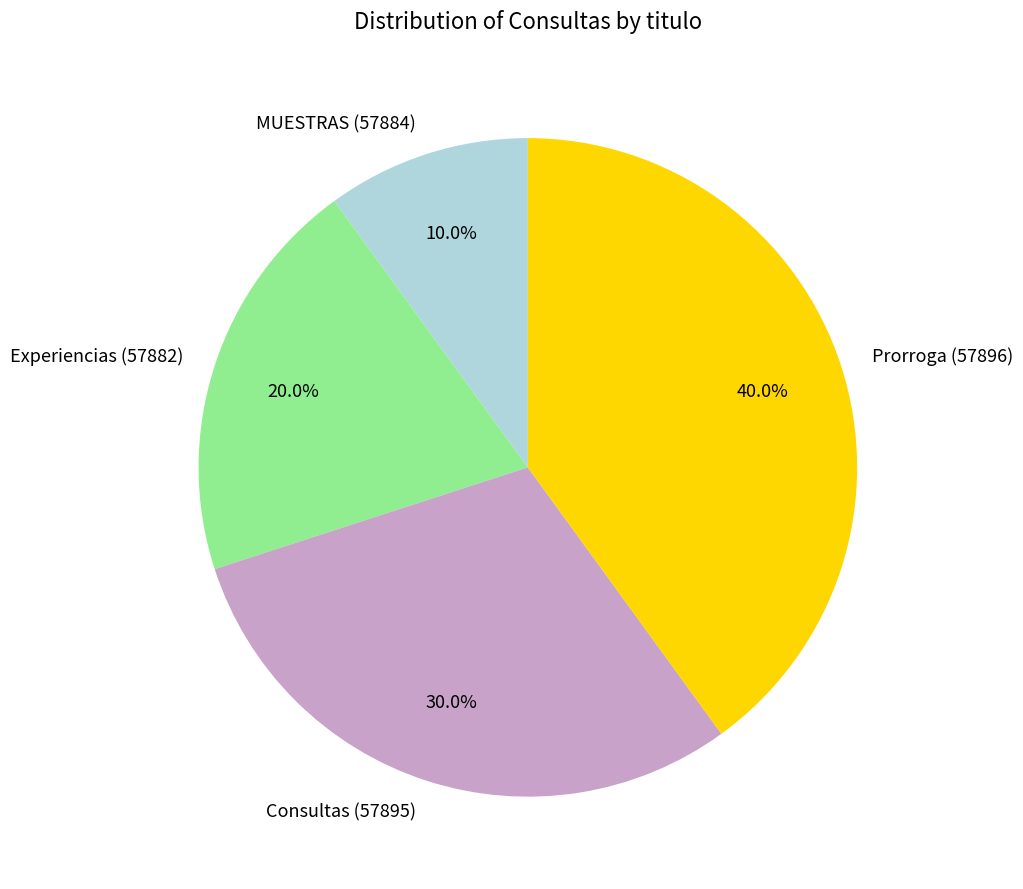

Rank the categories by value from lowest to highest.

MUESTRAS (57884), Experiencias (57882), Consultas (57895), Prorroga (57896)